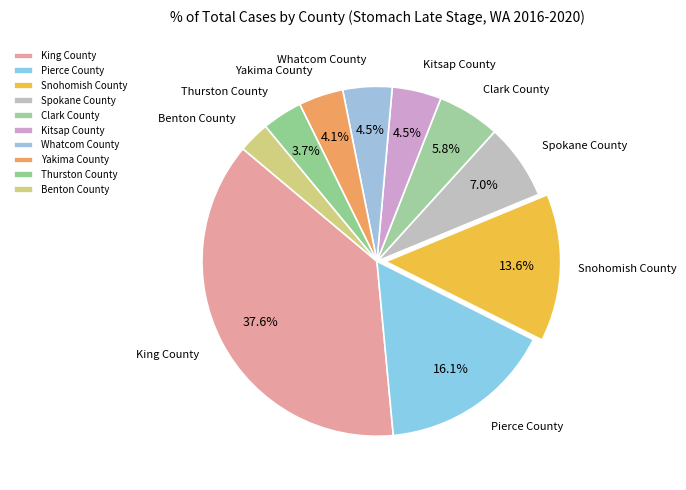

Which slice is the largest?

King County